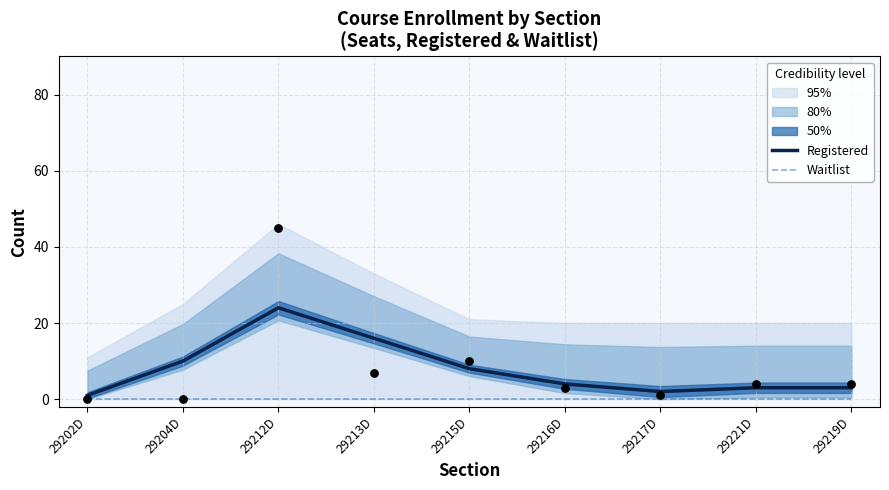

At how many categories does at least one series exceed 15?

2